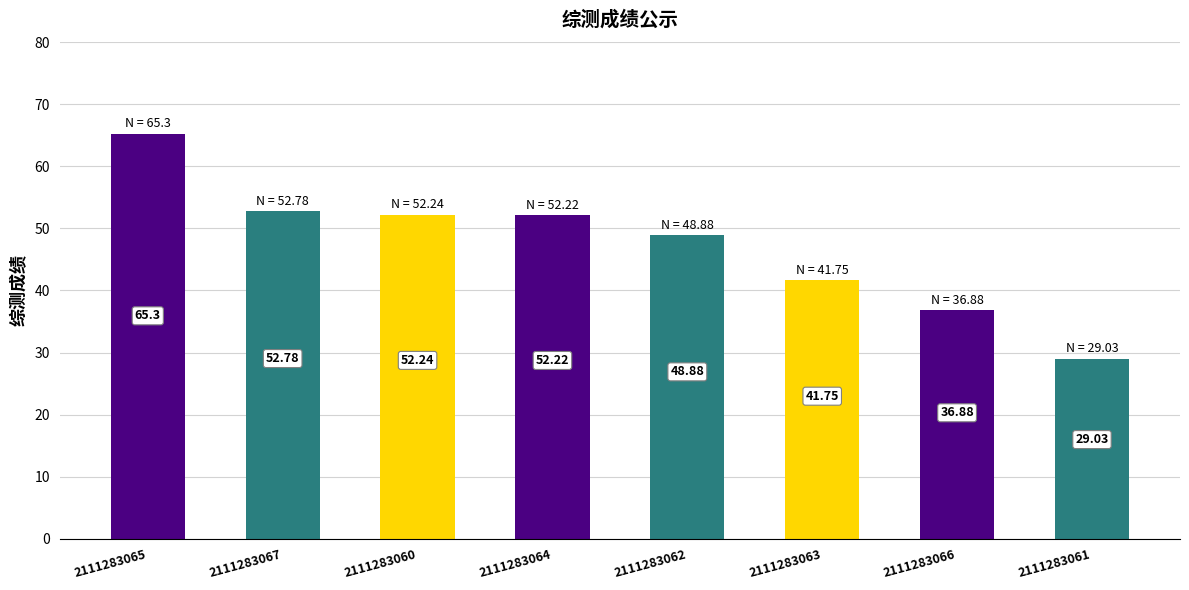

Approximately how many times larger is the value at 2111283061 compared to 2111283060?

0.6